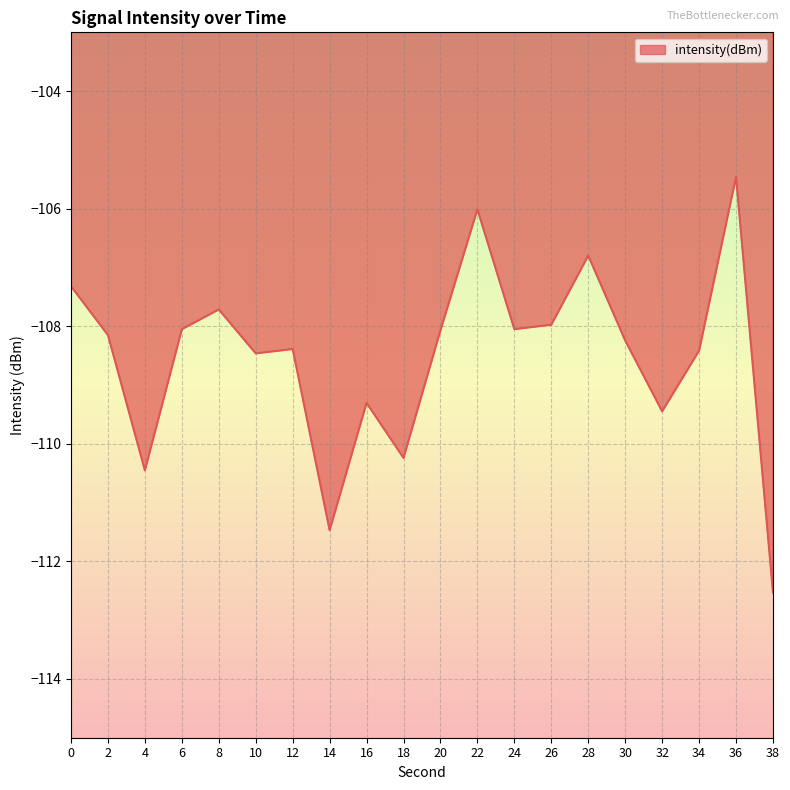

What is the change in value from 16 to 26?

+1.3